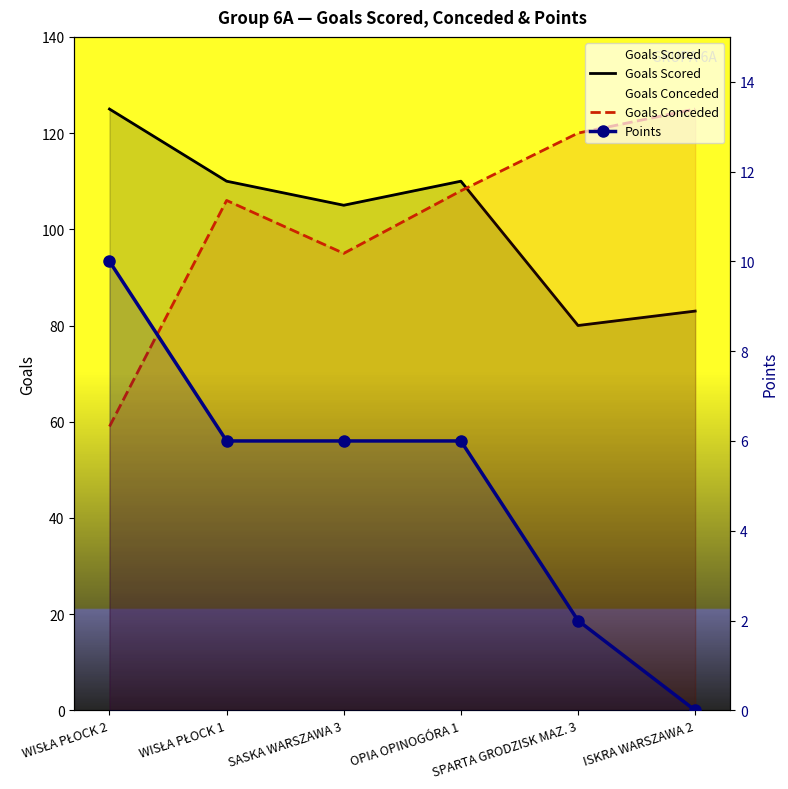

What is the difference between the Goals Scored values at WISŁA PŁOCK 1 and WISŁA PŁOCK 2?

15